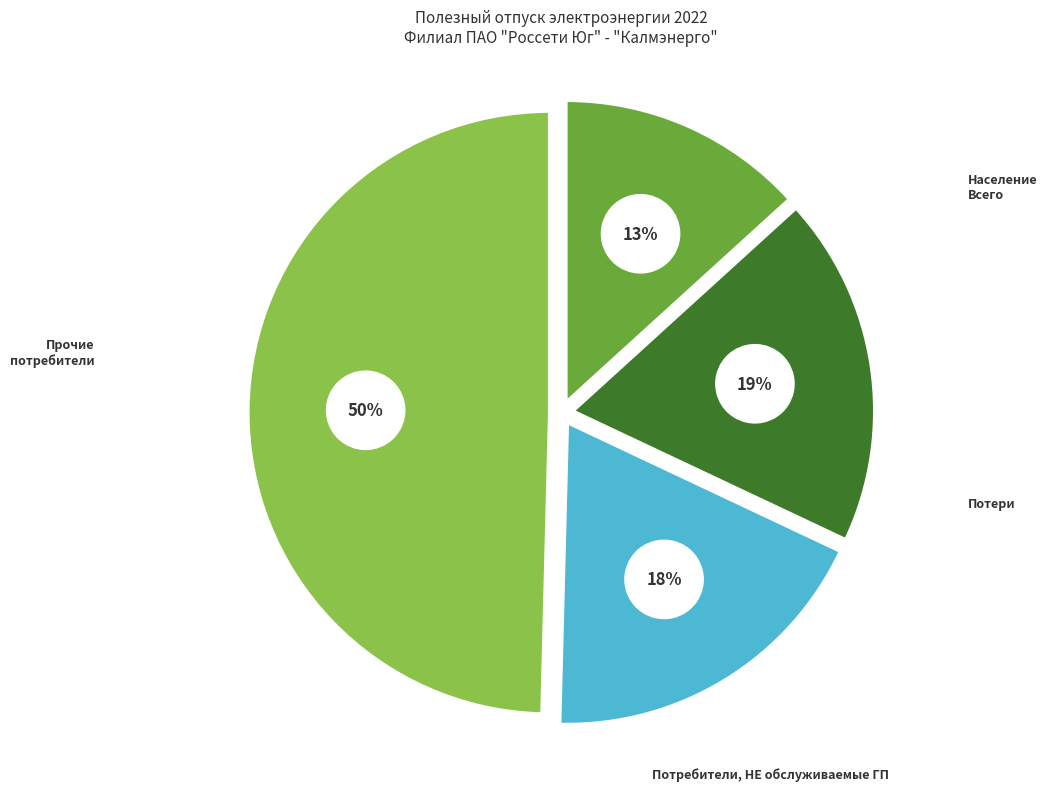

What percentage is NOT represented by Потери?

81.6%